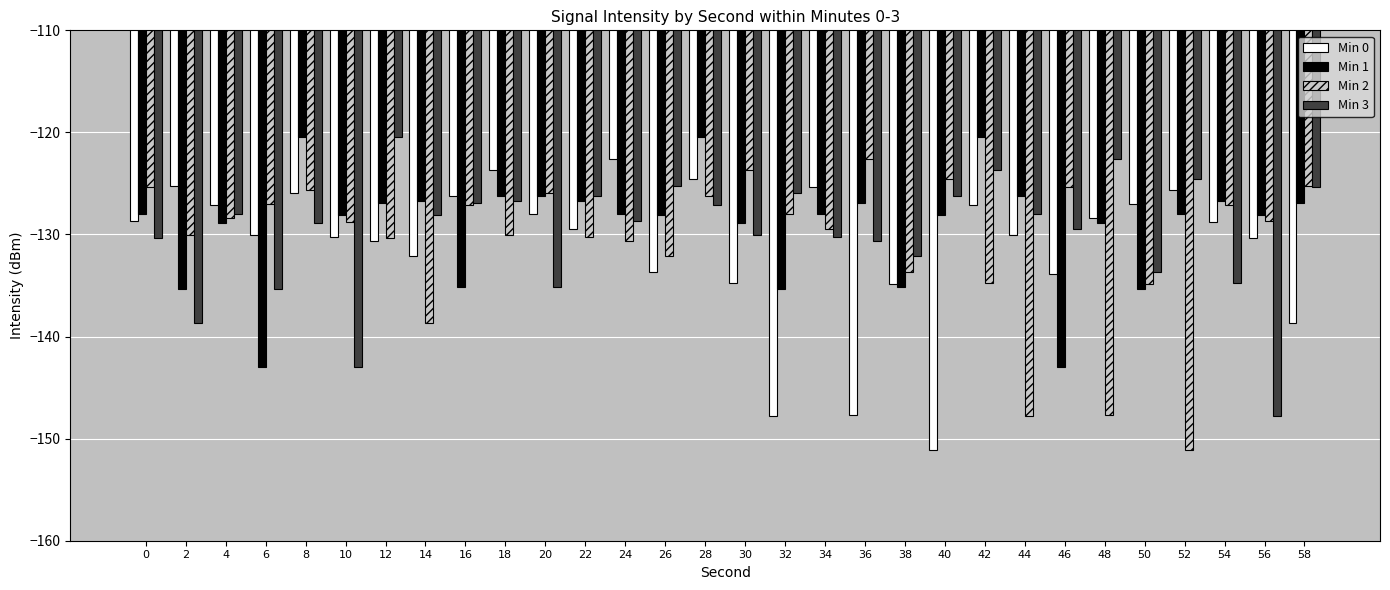

What is the minimum value shown in the chart?

-151.1